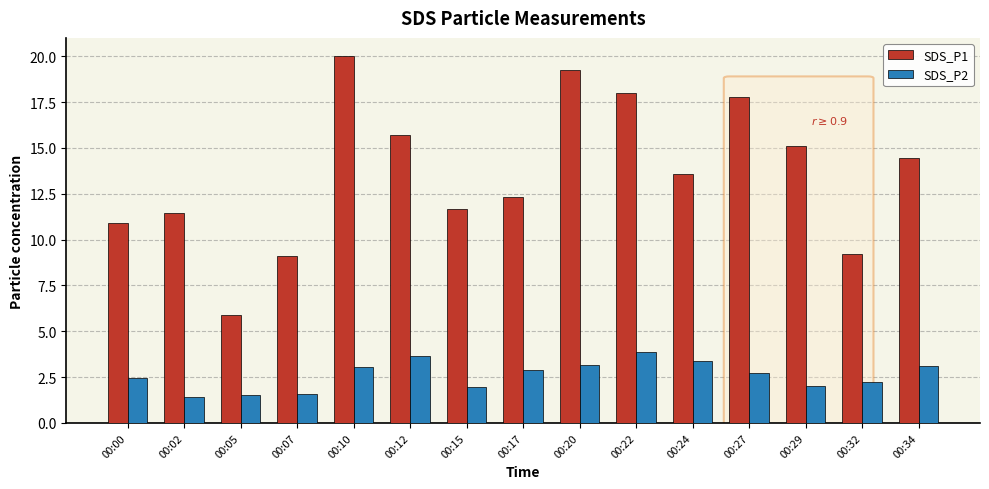

What is the difference between the maximum and minimum values in the SDS_P1 series?

14.1